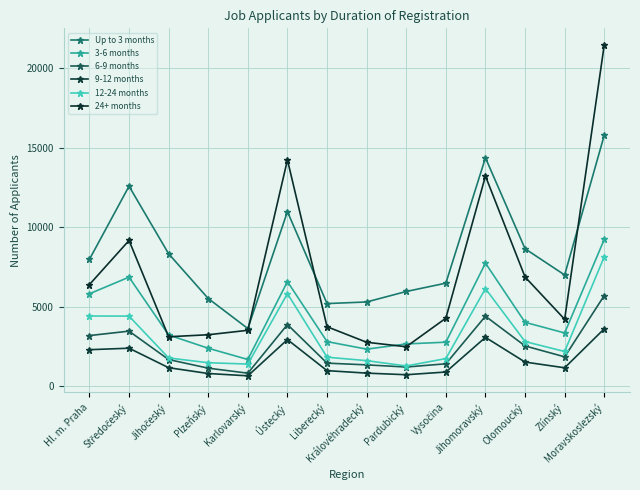

What is the lowest value of the 9-12 months series?

671